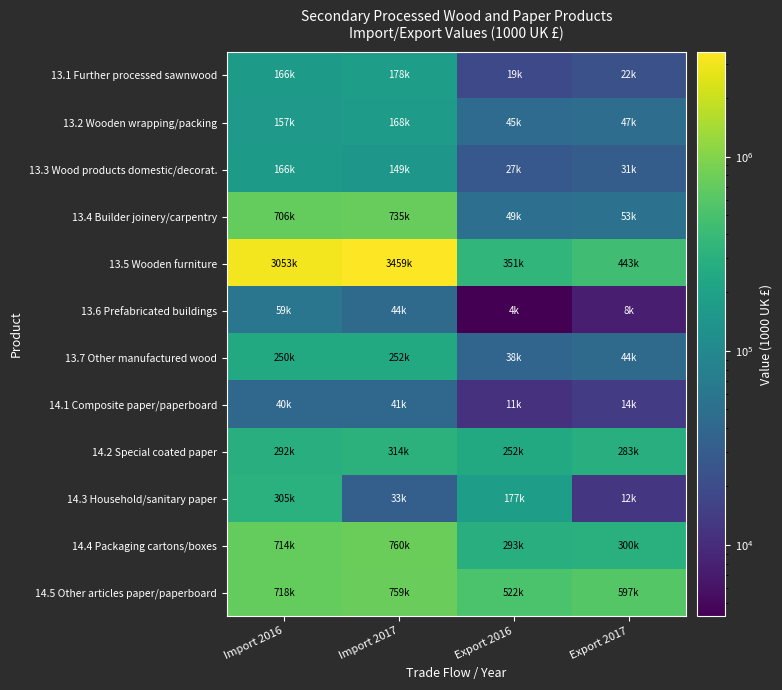

Reading right to left, transcribe all the data shown in this chart.

13.1 Further processed sawnwood: Export 2017=22351.8	Export 2016=18569.5	Import 2017=177946.1	Import 2016=166176.5
13.2 Wooden wrapping/packing: Export 2017=47411.1	Export 2016=44624.8	Import 2017=167688.9	Import 2016=157483.3
13.3 Wood products domestic/decorat.: Export 2017=31110.4	Export 2016=27363.5	Import 2017=149414.2	Import 2016=165582.4
13.4 Builder joinery/carpentry: Export 2017=53113.6	Export 2016=49393.3	Import 2017=734750.9	Import 2016=706245.1
13.5 Wooden furniture: Export 2017=443132.6	Export 2016=351091.6	Import 2017=3459000.6	Import 2016=3053239.3
13.6 Prefabricated buildings: Export 2017=7618.1	Export 2016=4293.1	Import 2017=43627.7	Import 2016=59471.6
13.7 Other manufactured wood: Export 2017=43884.2	Export 2016=37838.3	Import 2017=252424.8	Import 2016=249940.9
14.1 Composite paper/paperboard: Export 2017=13869.7	Export 2016=11286.1	Import 2017=40855.4	Import 2016=40149.0
14.2 Special coated paper: Export 2017=282945.0	Export 2016=251921.7	Import 2017=313876.3	Import 2016=292060.6
14.3 Household/sanitary paper: Export 2017=12315.4	Export 2016=176552.8	Import 2017=32750.1	Import 2016=305152.1
14.4 Packaging cartons/boxes: Export 2017=300065.5	Export 2016=292609.8	Import 2017=759940.0	Import 2016=714383.7
14.5 Other articles paper/paperboard: Export 2017=597365.6	Export 2016=522305.4	Import 2017=758889.2	Import 2016=718048.7